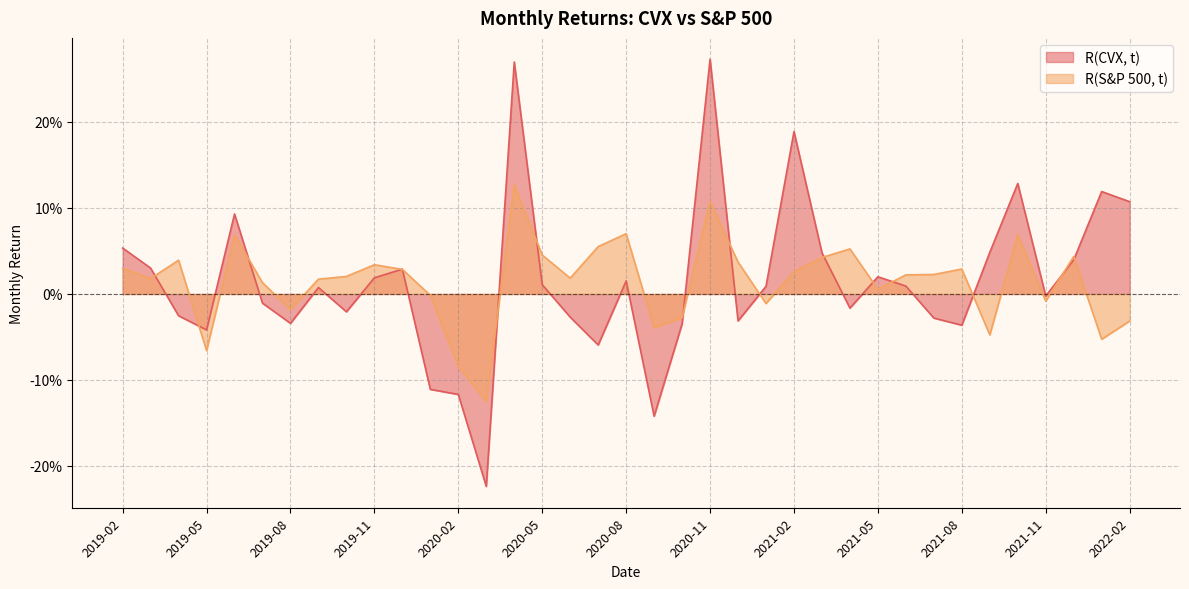

List the series in order of their overall mean, highest first.

R(CVX, t), R(S&P 500, t)